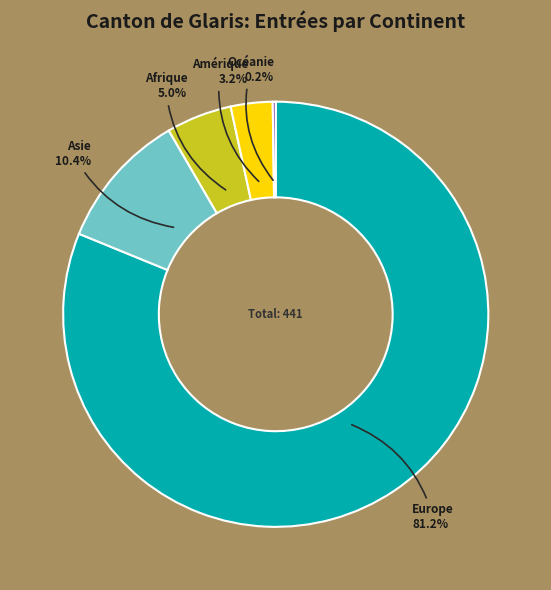

What is the ratio of the value at Afrique to the value at Asie?

0.5